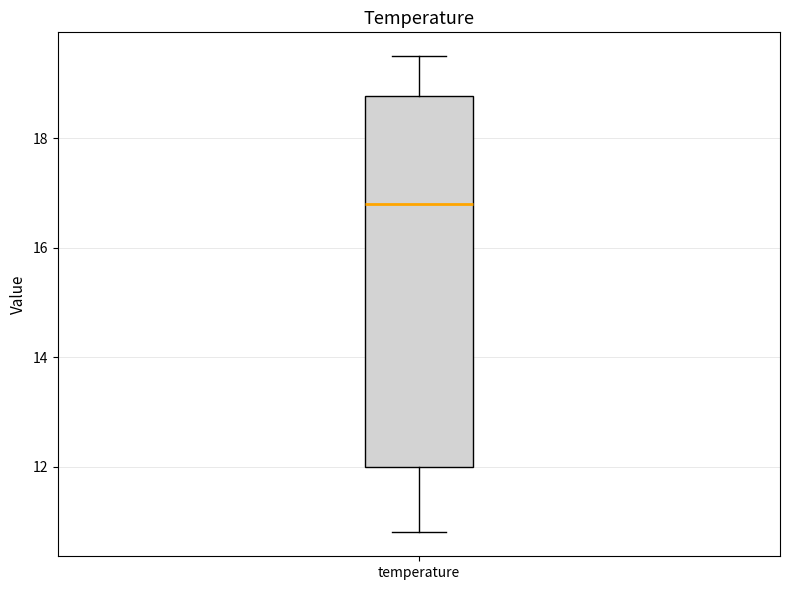

Read this box plot against the y-axis: the position of the median line, the range covered by the box, and the ends of both whiskers. The values are not printed on the chart, so give them approximately, as read against the axis.

median 16.8, box 12.0 to 18.8, whiskers 10.8 to 19.6